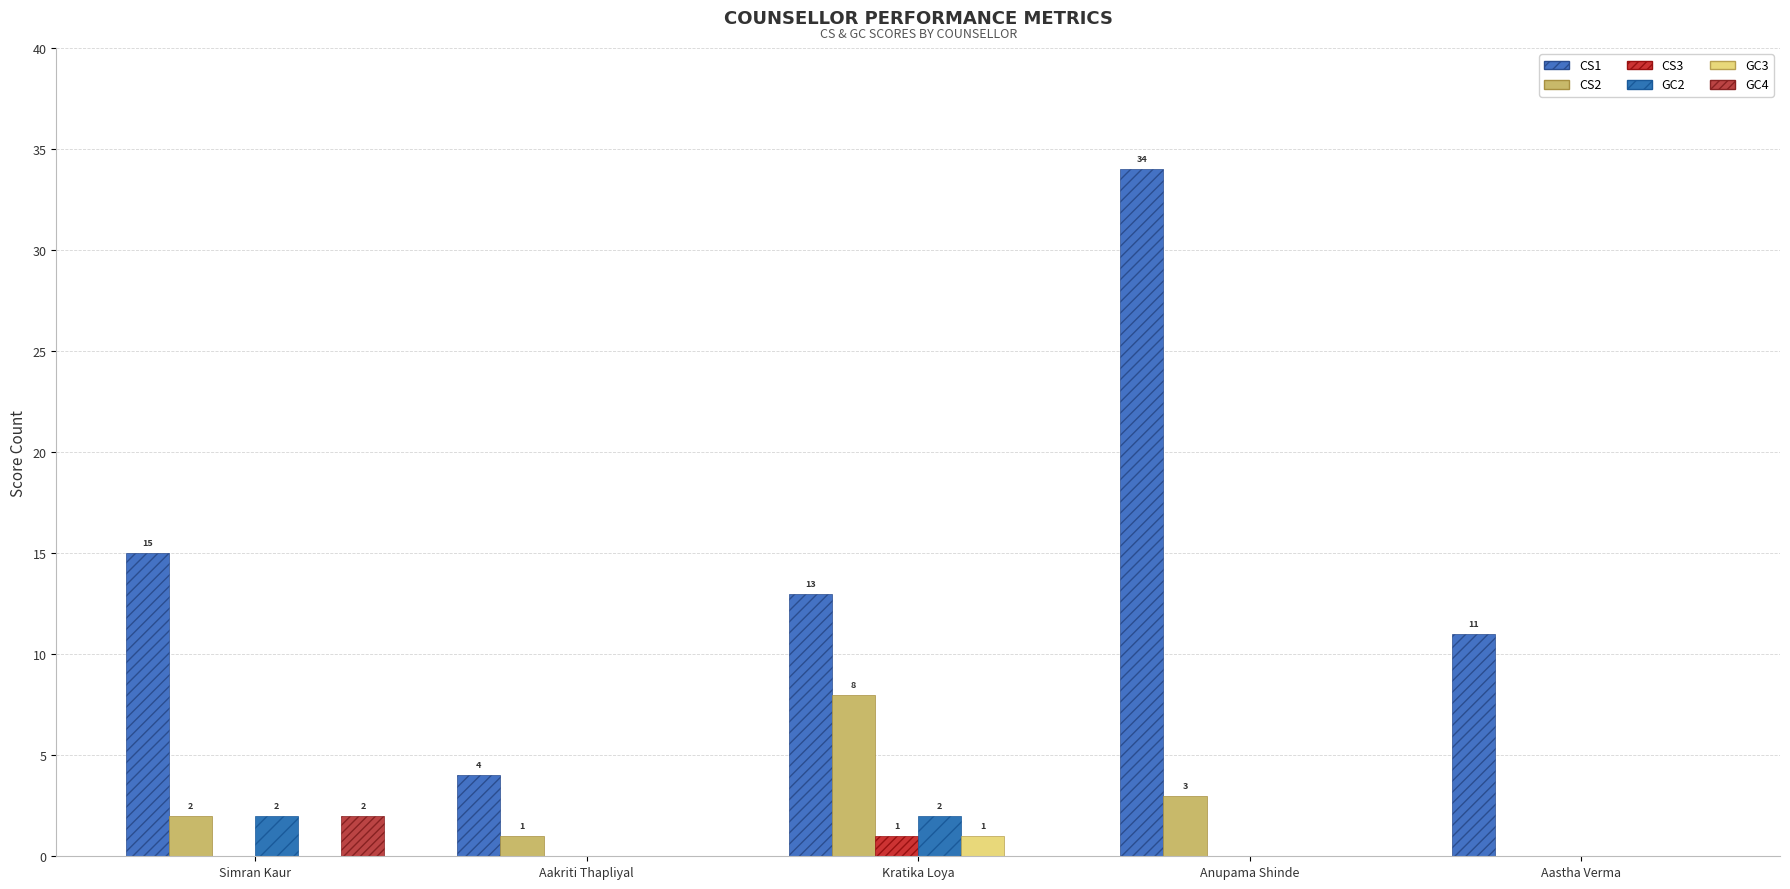

Which label corresponds to the smallest value in the chart?

Aastha Verma